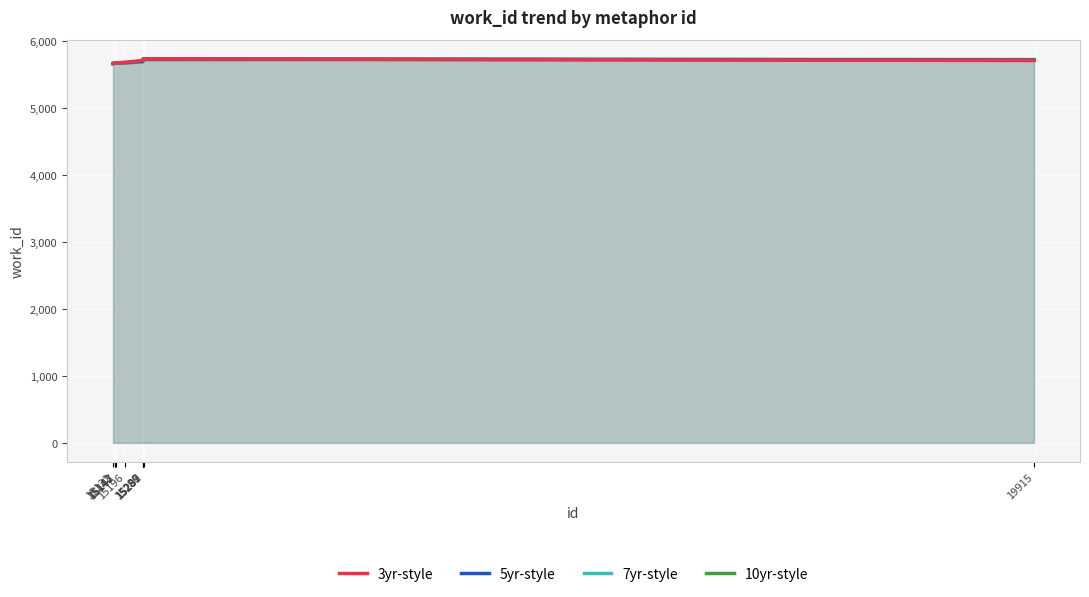

The 3yr-style series shows 2630.9 at 15292. True or false?

False